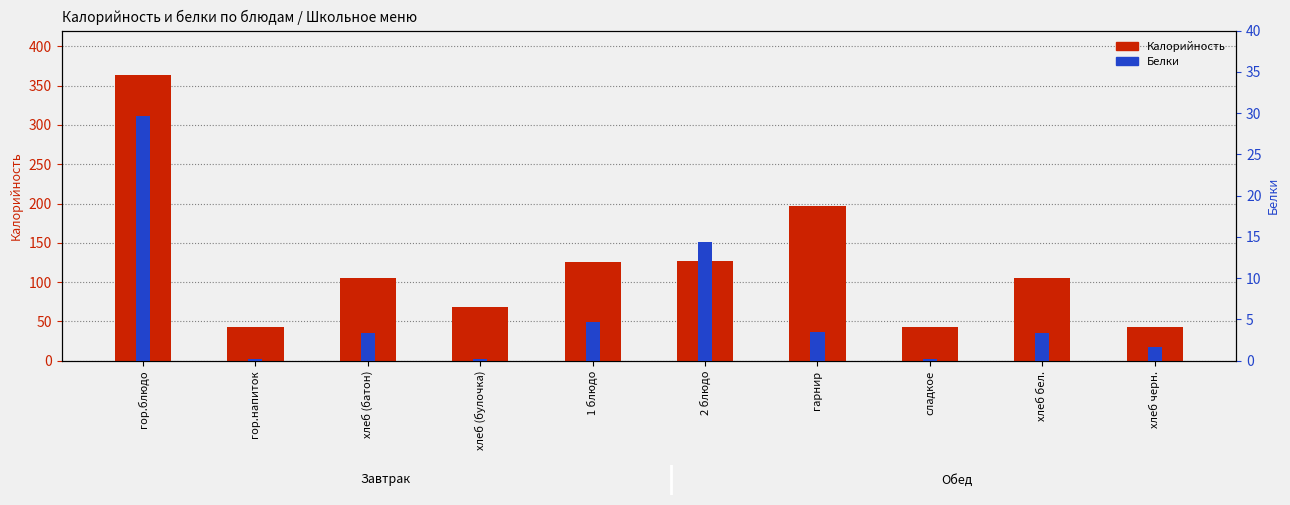

Rank the series at хлеб черн. from highest to lowest value.

Калорийность, Белки